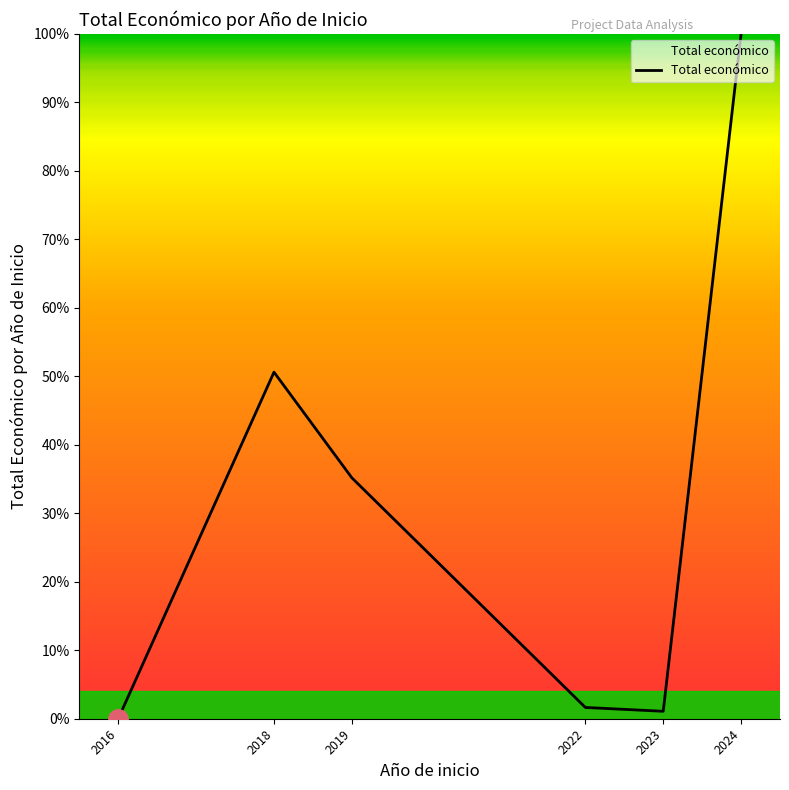

The value at 2016 is 0.0. True or false?

True